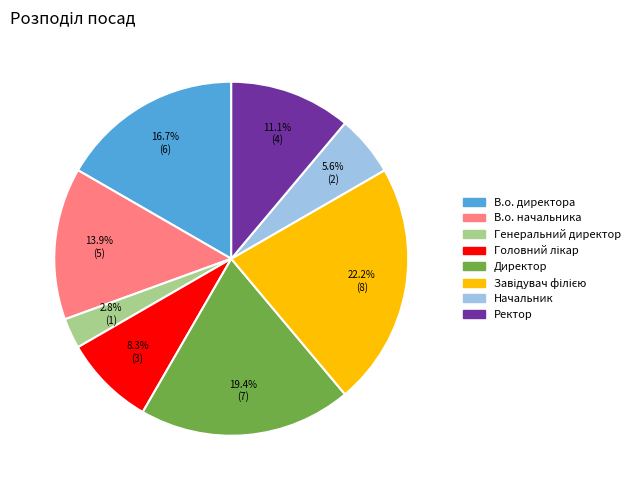

Is there a majority slice in this chart?

No